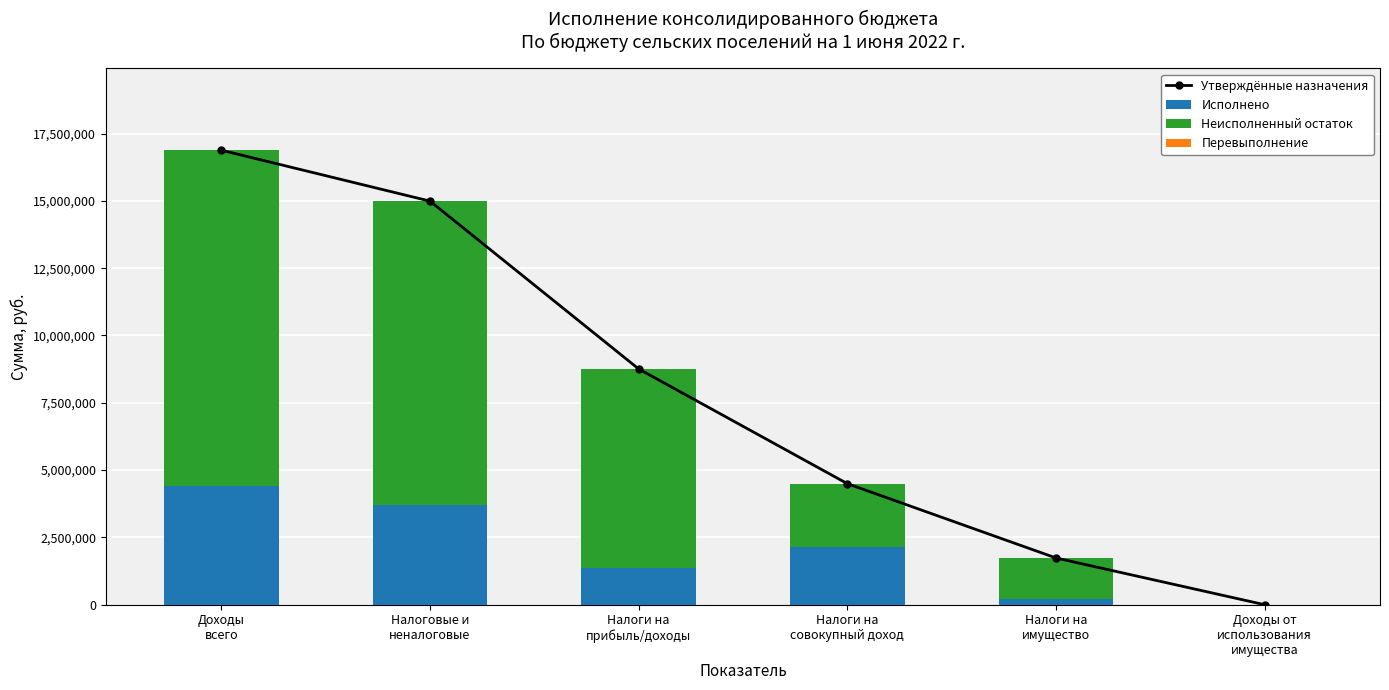

List the series in order of their peak value, highest first.

Утверждённые назначения, Неисполненный остаток, Исполнено, Перевыполнение